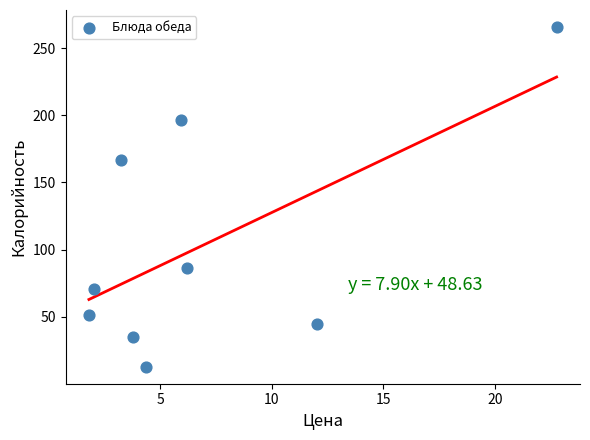

What is the range of Y values (max minus min)?

252.9